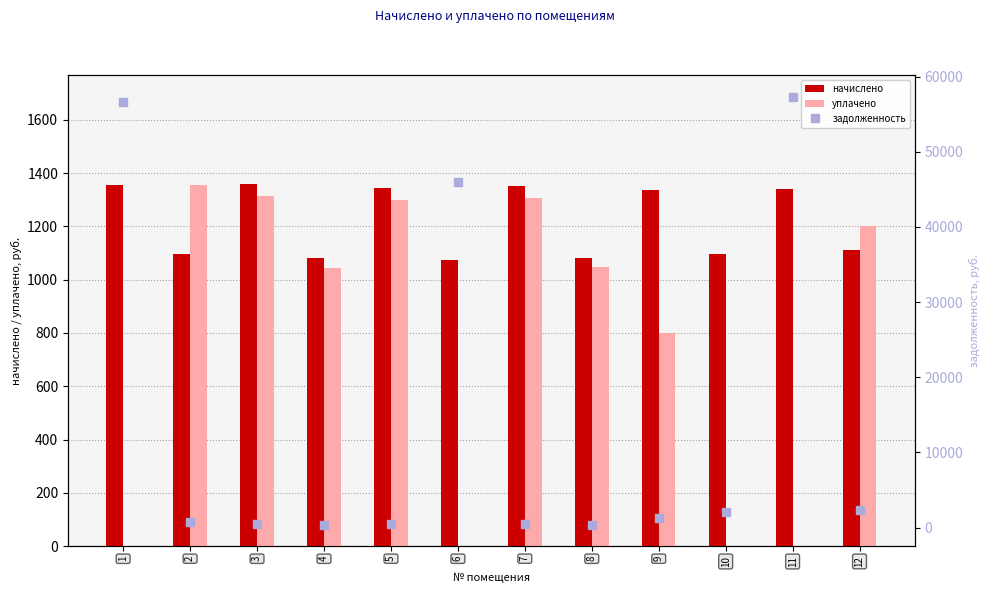

Reading left to right, transcribe all the data shown in this chart.

начислено: 1=1356.6	2=1096.9	3=1358.6	4=1080.9	5=1342.7	6=1072.9	7=1352.6	8=1082.9	9=1334.7	10=1096.9	11=1338.7	12=1110.9
уплачено: 1=0.0	2=1356.6	3=1312.4	4=1044.1	5=1297.0	6=0.0	7=1306.6	8=1046.1	9=798.9	10=0.0	11=0.0	12=1200.0
задолженность: 1=56672.9	2=738.9	3=452.9	4=360.3	5=447.6	6=45928.2	7=450.9	8=361.0	9=1336.2	10=2106.8	11=57303.3	12=2354.3